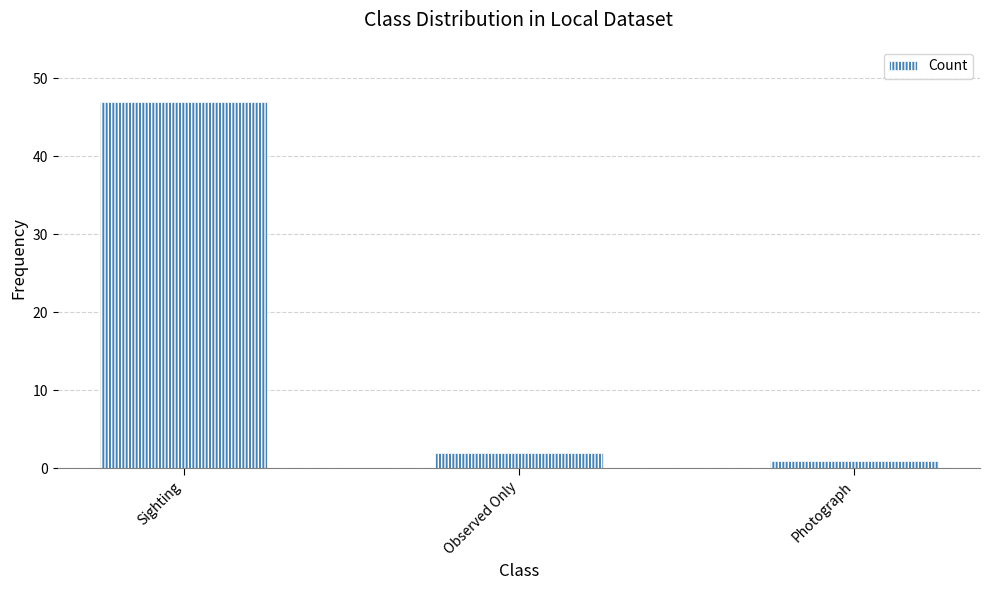

What is the greatest value displayed?

47